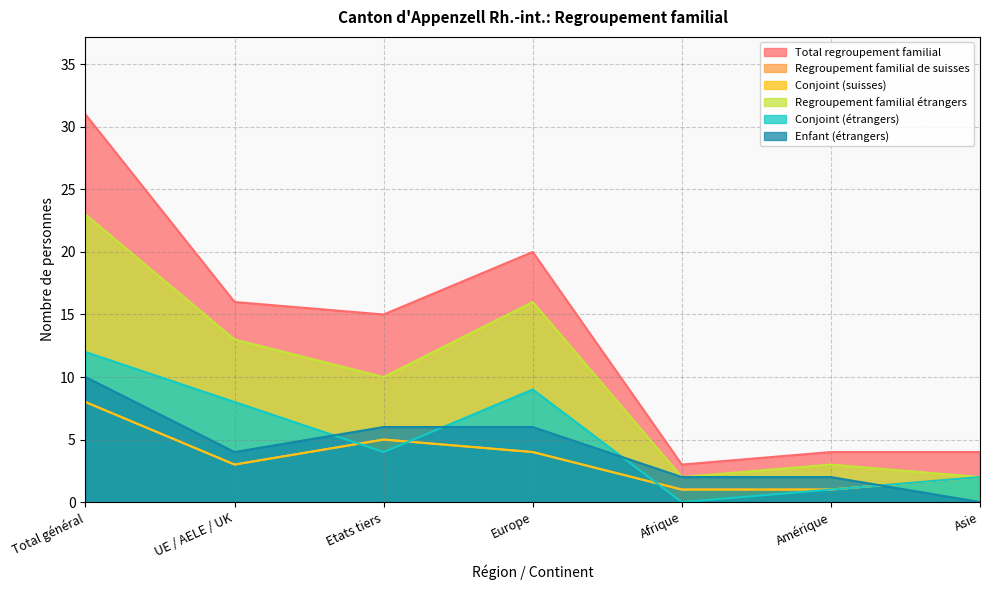

What is the lowest value of the Conjoint (suisses) series?

1